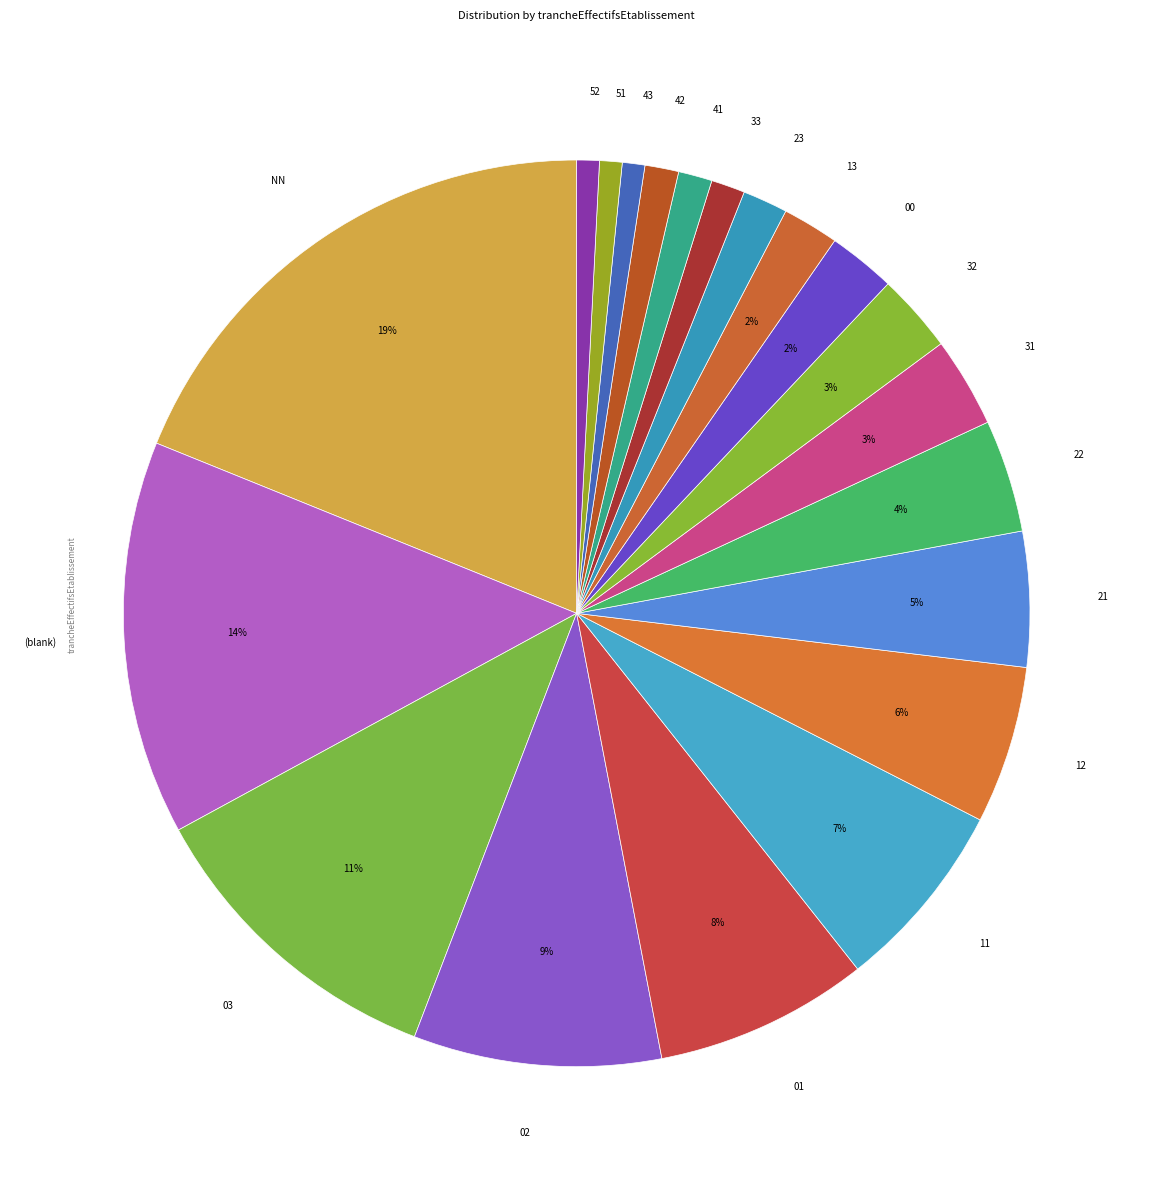

Does 13 represent more than half of the total?

No